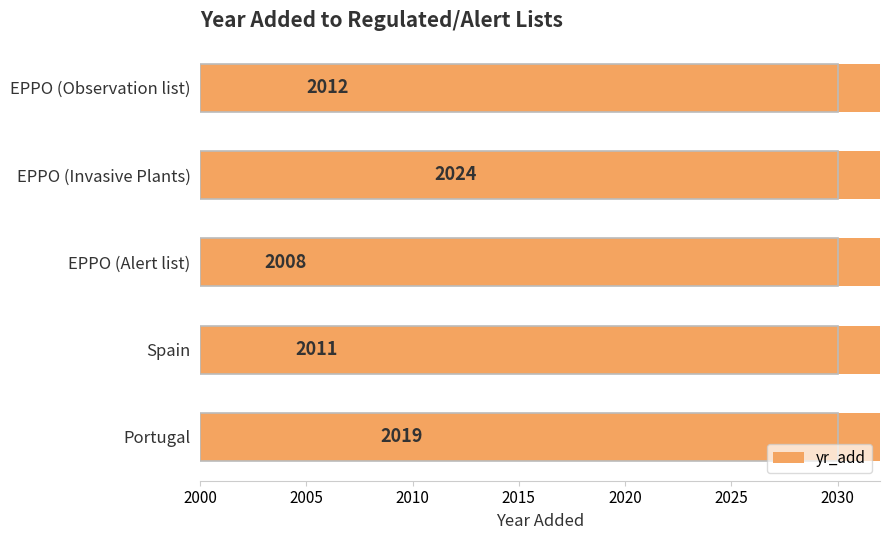

What is the difference between the maximum and minimum values?

16